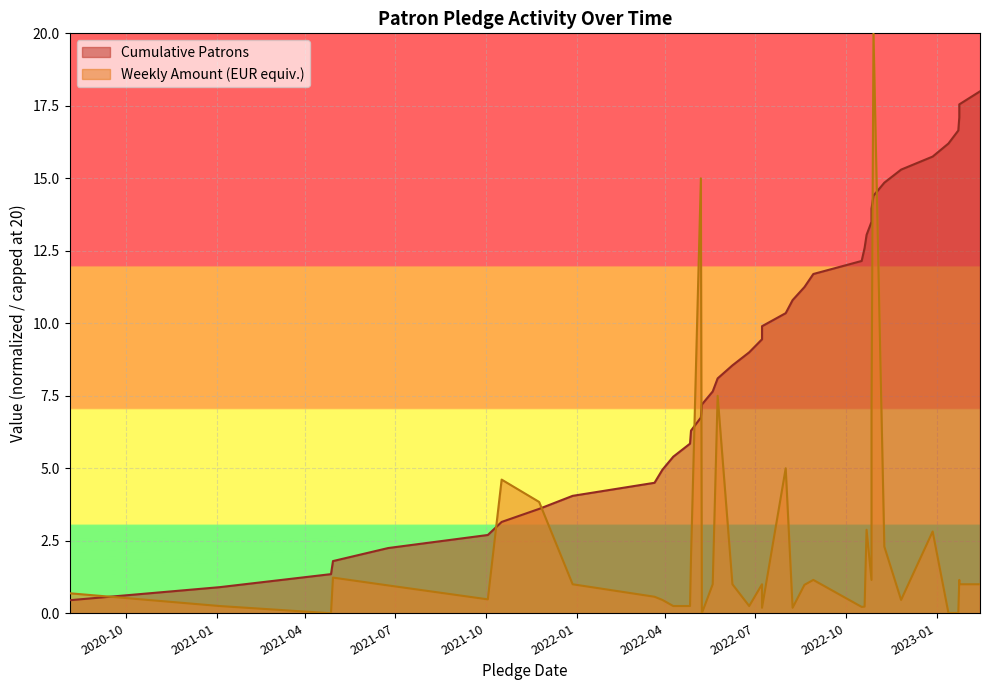

The value at 2022-10-27 is 13.5. True or false?

True